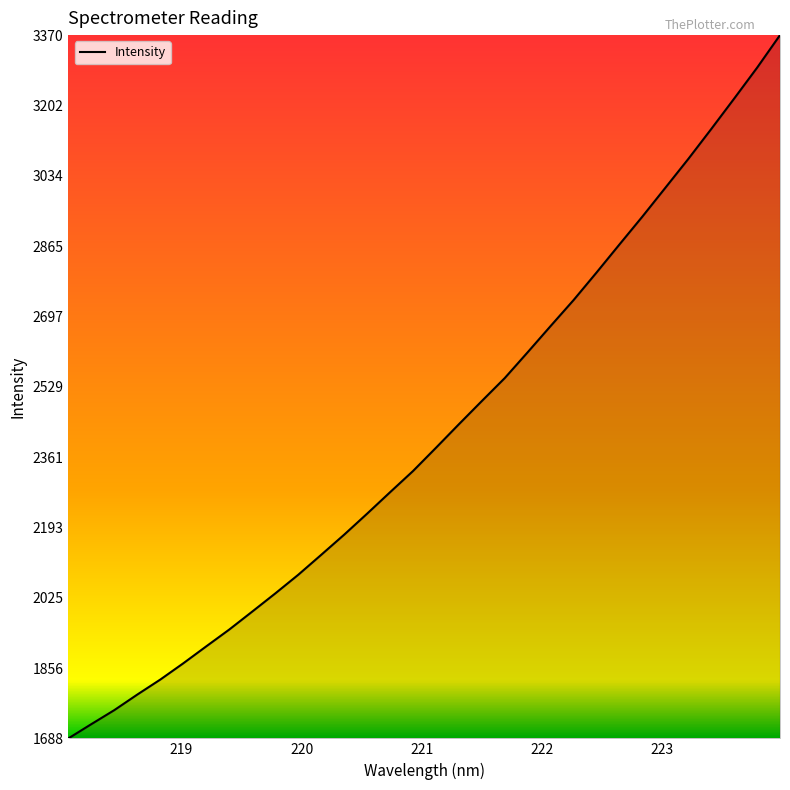

What is the smallest value displayed?

1688.7